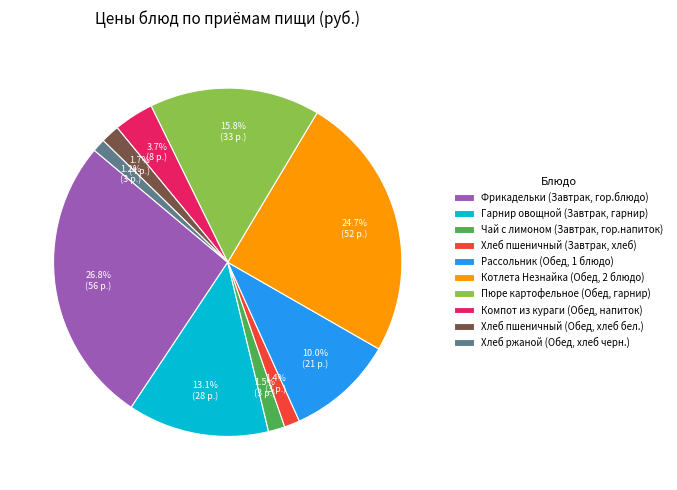

To the nearest percent, what percentage of the pie is Хлеб пшеничный (Обед, хлеб бел.)?

2%